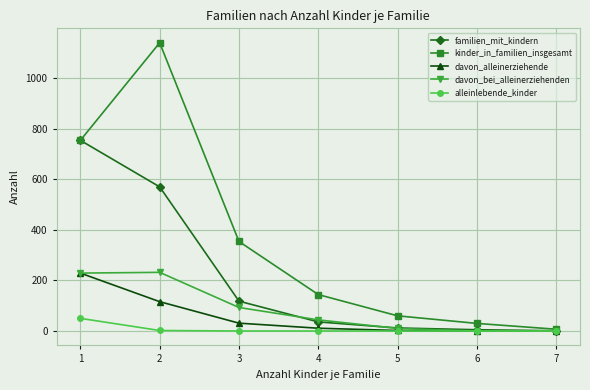

What is the greatest value displayed?

1140